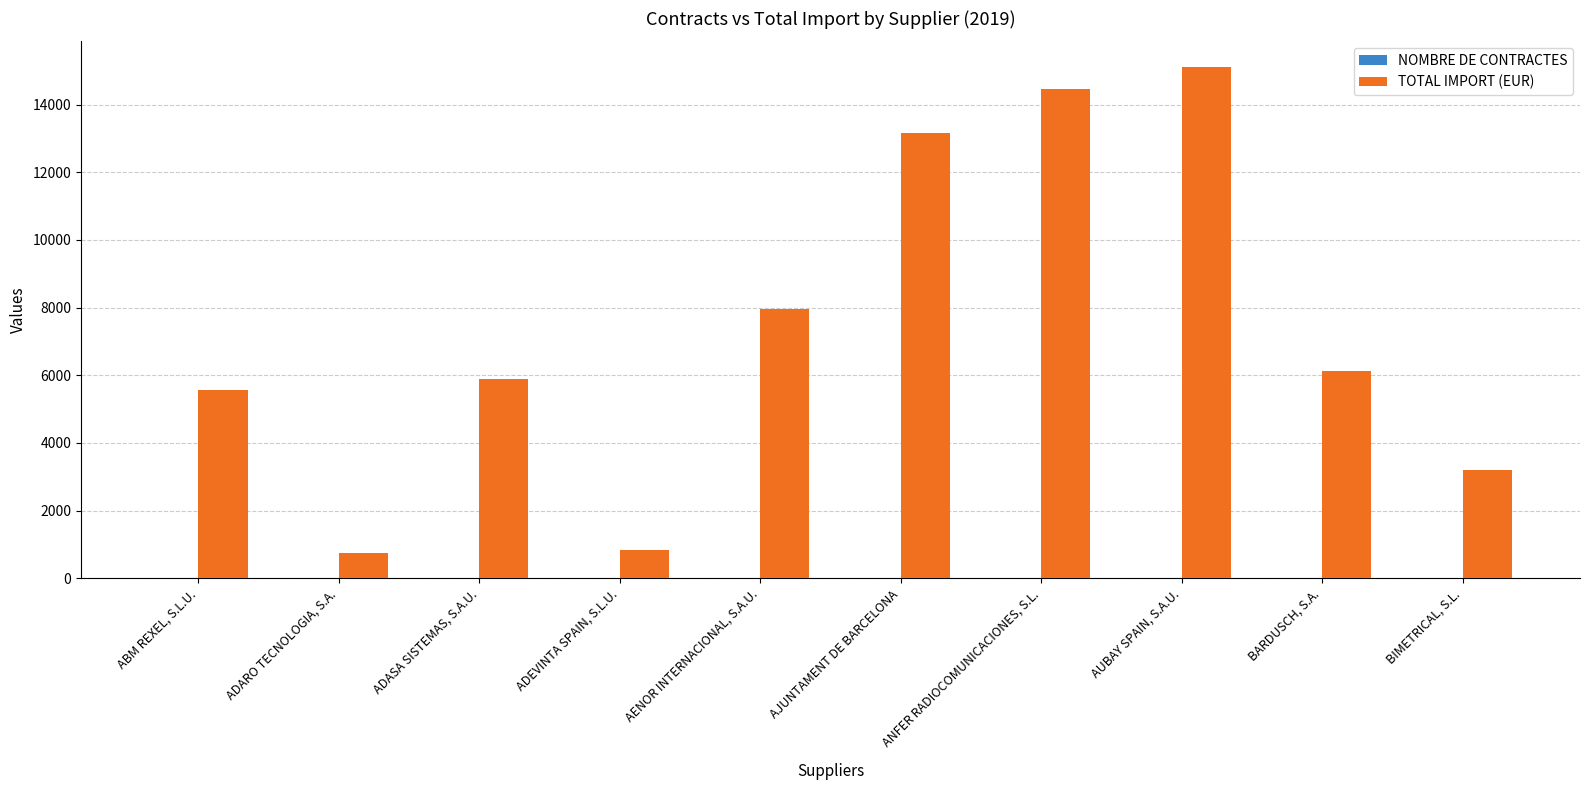

Which series changed the most between ADEVINTA SPAIN, S.L.U. and AJUNTAMENT DE BARCELONA?

TOTAL IMPORT (EUR)